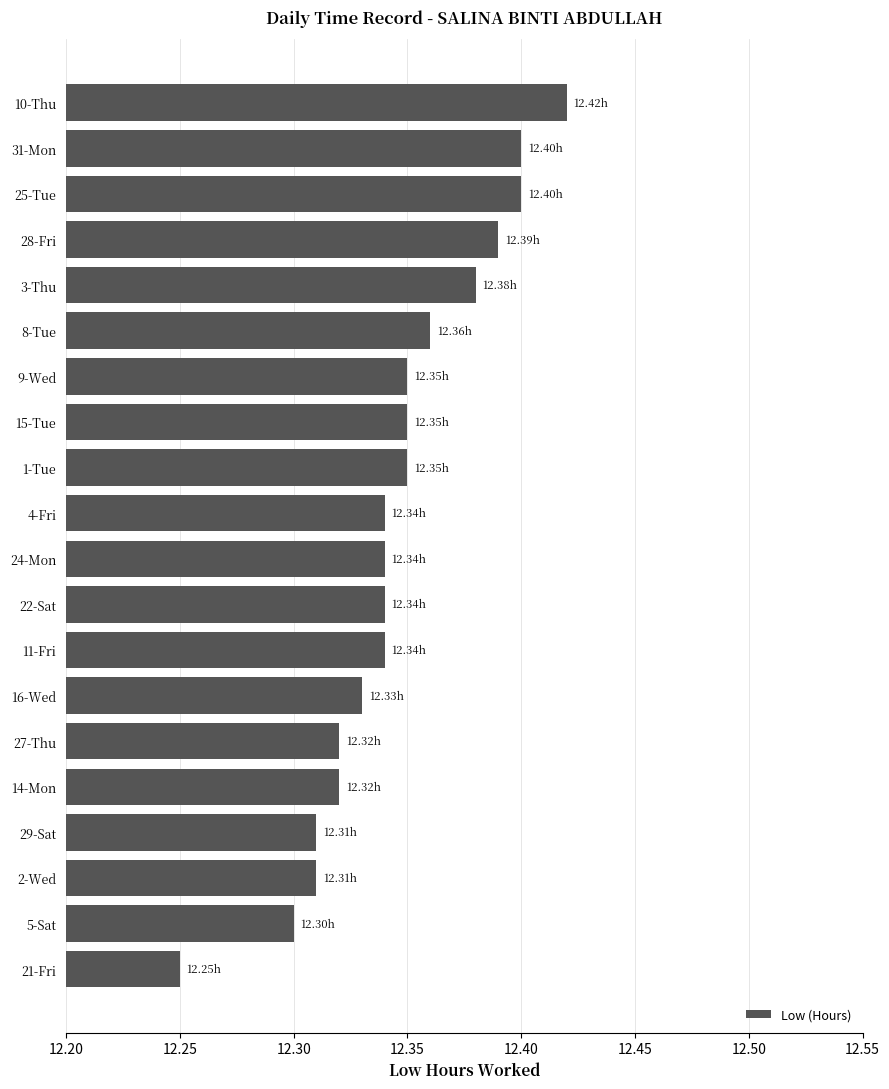

What is the difference between the second highest and second lowest values?

0.1